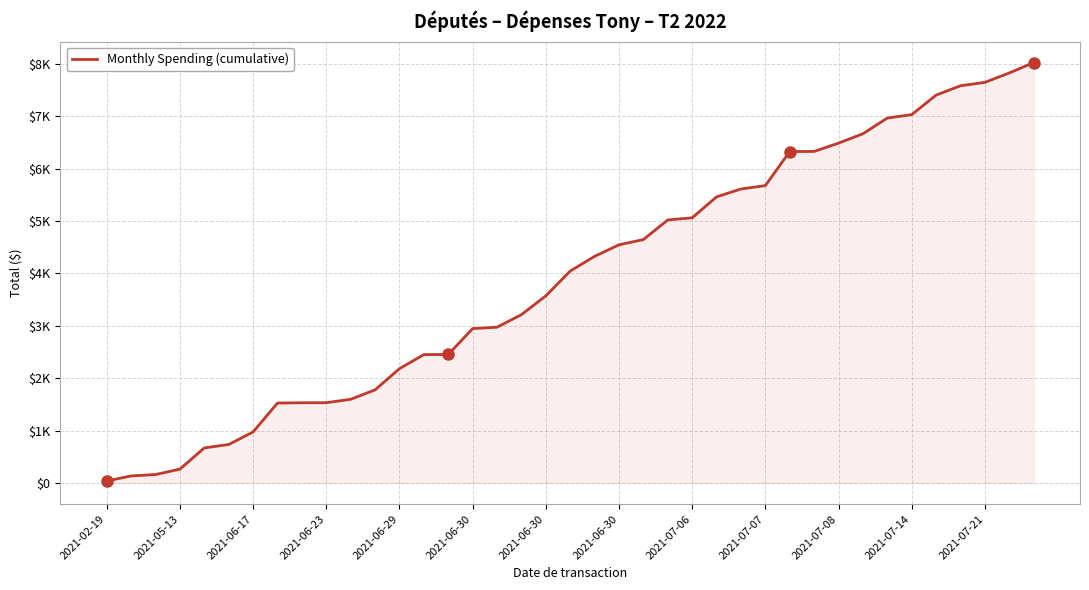

Reading left to right, transcribe all the data shown in this chart.

40.0	135.9	162.8	265.9	670.7	735.7	975.7	1526.7	1532.0	1533.3	1598.3	1778.3	2183.2	2451.2	2453.5	2948.5	2973.8	3213.8	3571.8	4045.8	4326.1	4546.5	4646.5	5021.5	5061.5	5461.5	5611.5	5676.5	6326.5	6328.5	6486.5	6665.5	6965.5	7030.5	7402.5	7581.5	7646.5	7825.5	8023.5